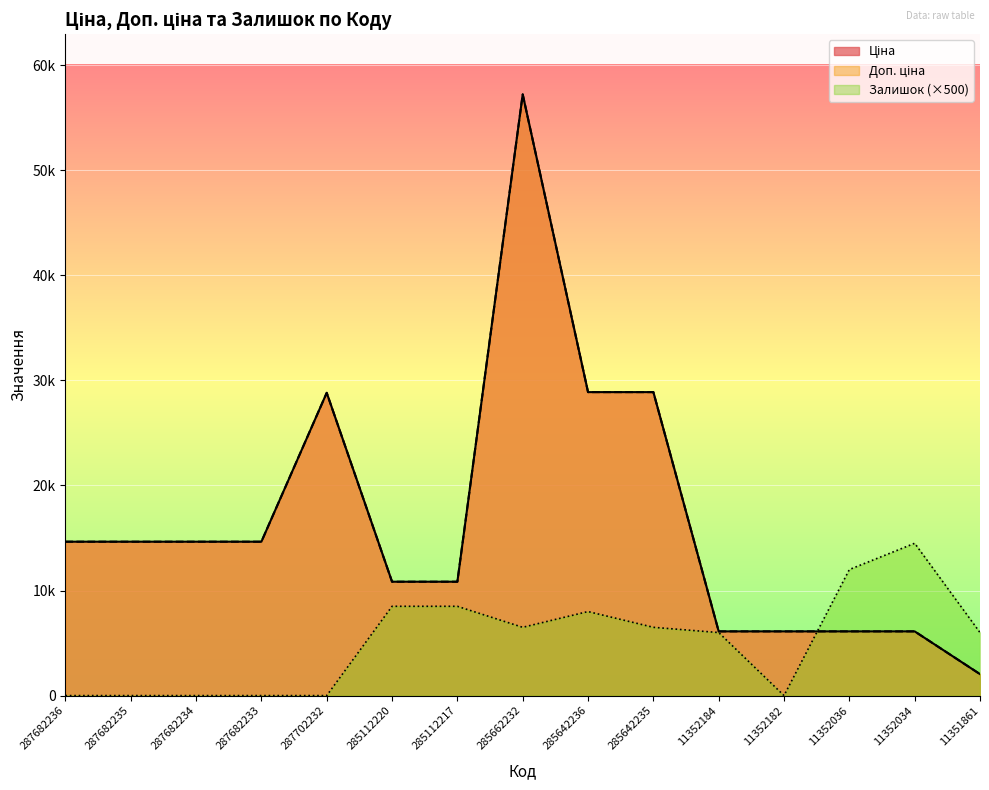

At which label is Залишок closest to 7250?

285662232